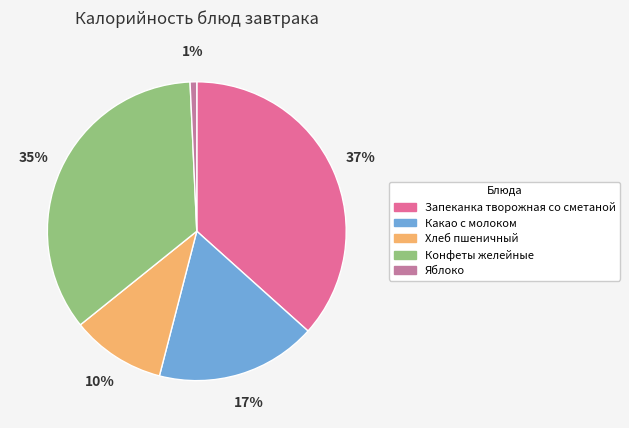

To the nearest percent, what is the difference between the Хлеб пшеничный and Конфеты желейные slice percentages?

25%